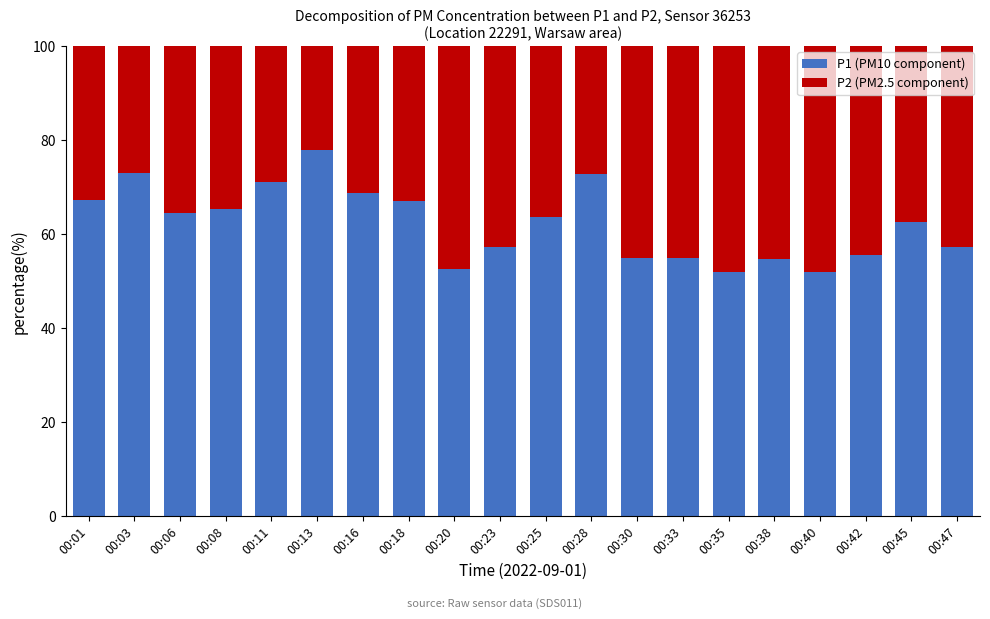

What is the total value across all series at 00:08?

100.0